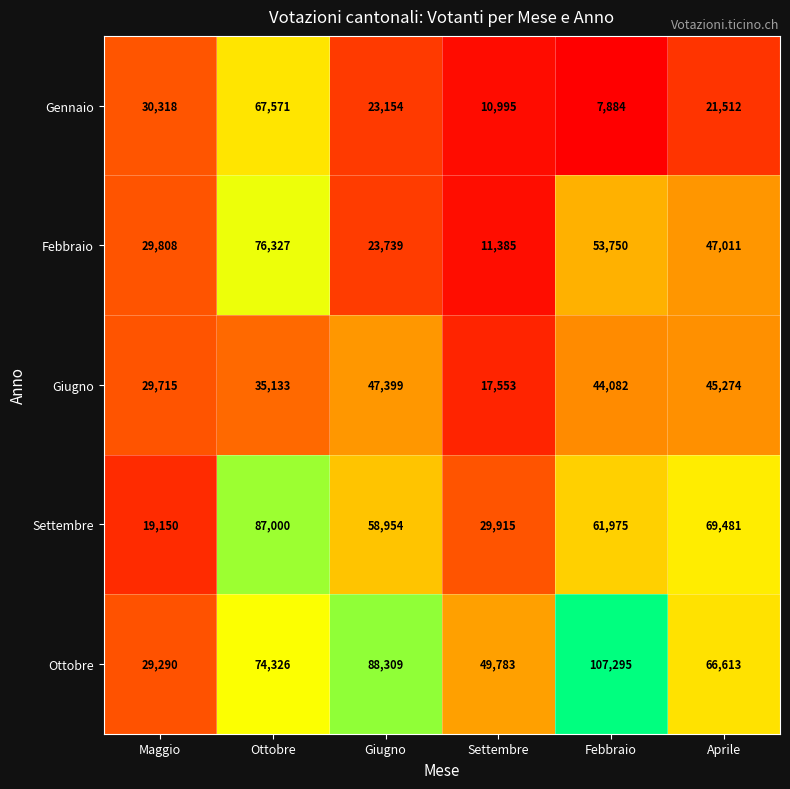

Which label corresponds to the smallest value in the chart?

Febbraio